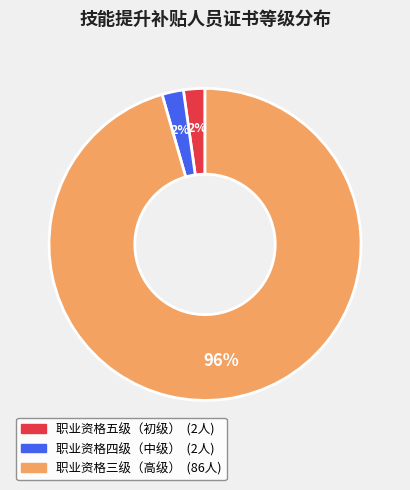

Which category accounts for the majority?

职业资格三级（高级）